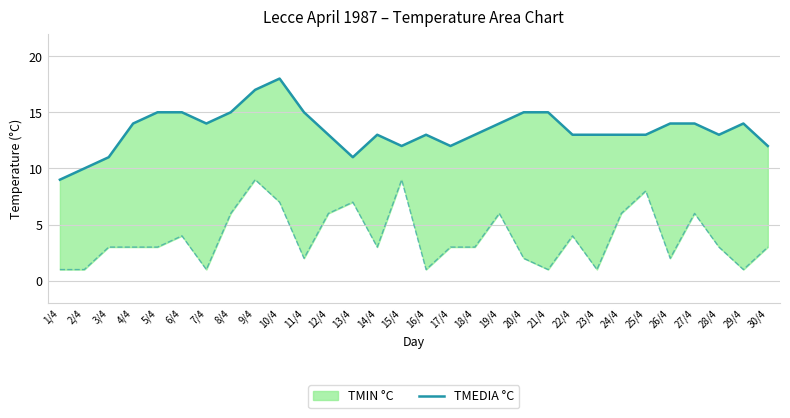

Where is the first local minimum?

7/4